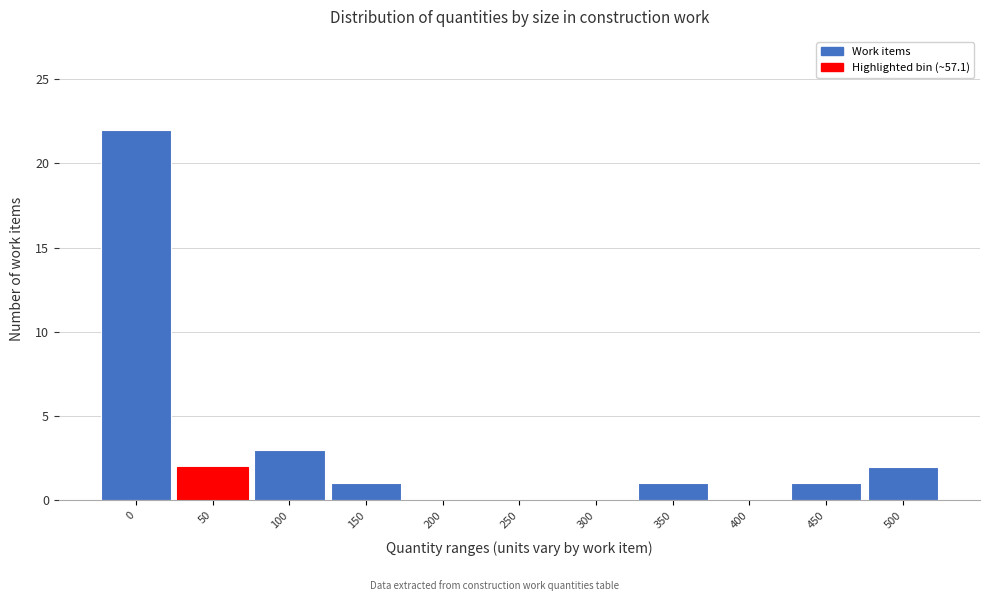

Reading left to right, transcribe all the data shown in this chart.

0=22	50=2	100=3	150=1	200=0	250=0	300=0	350=1	400=0	450=1	500=2